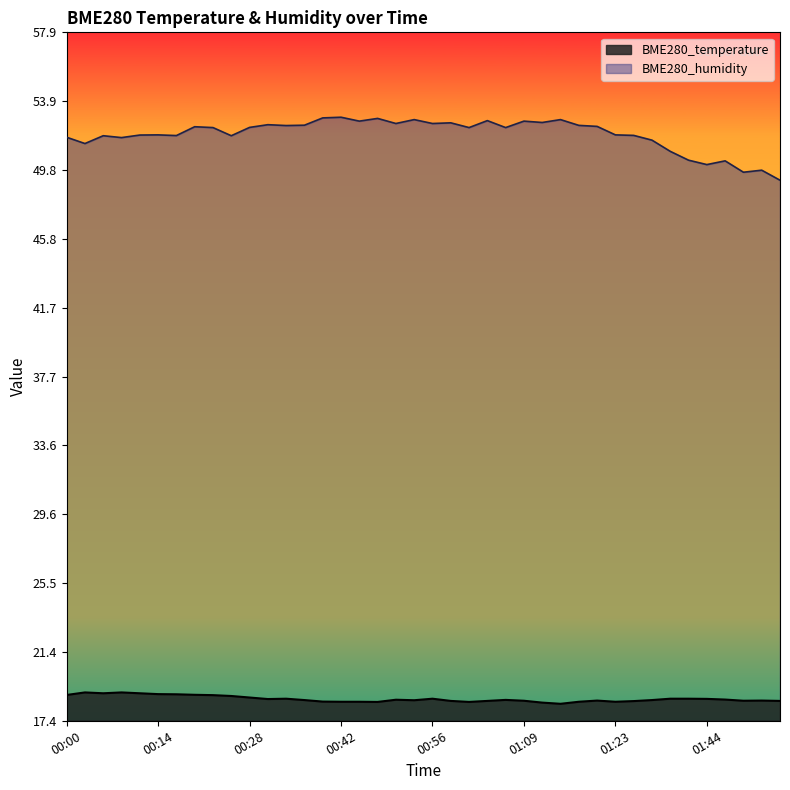

What is the spread (max minus min) of values at 01:55?

30.7